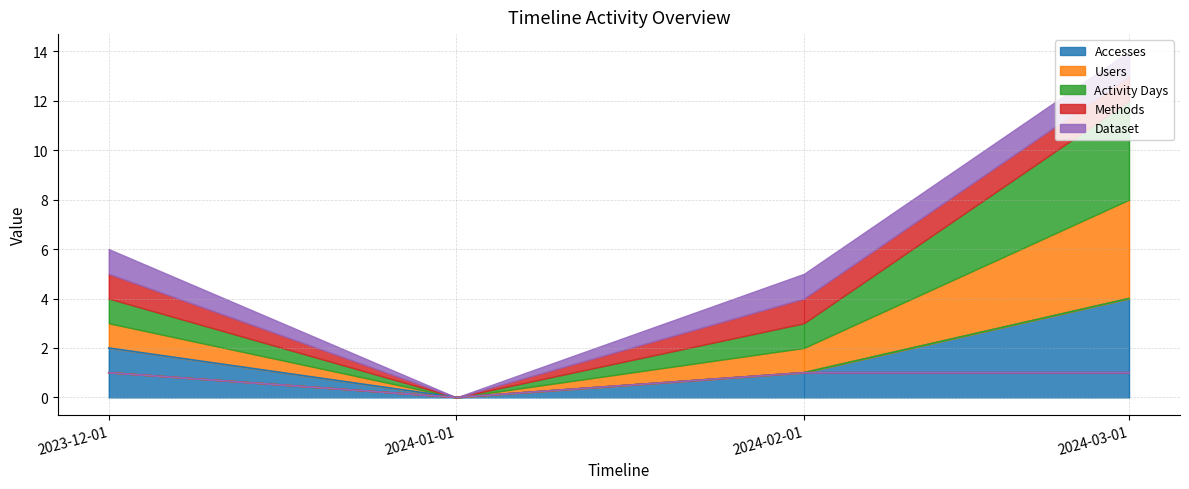

Which series has the largest total across all categories?

Accesses